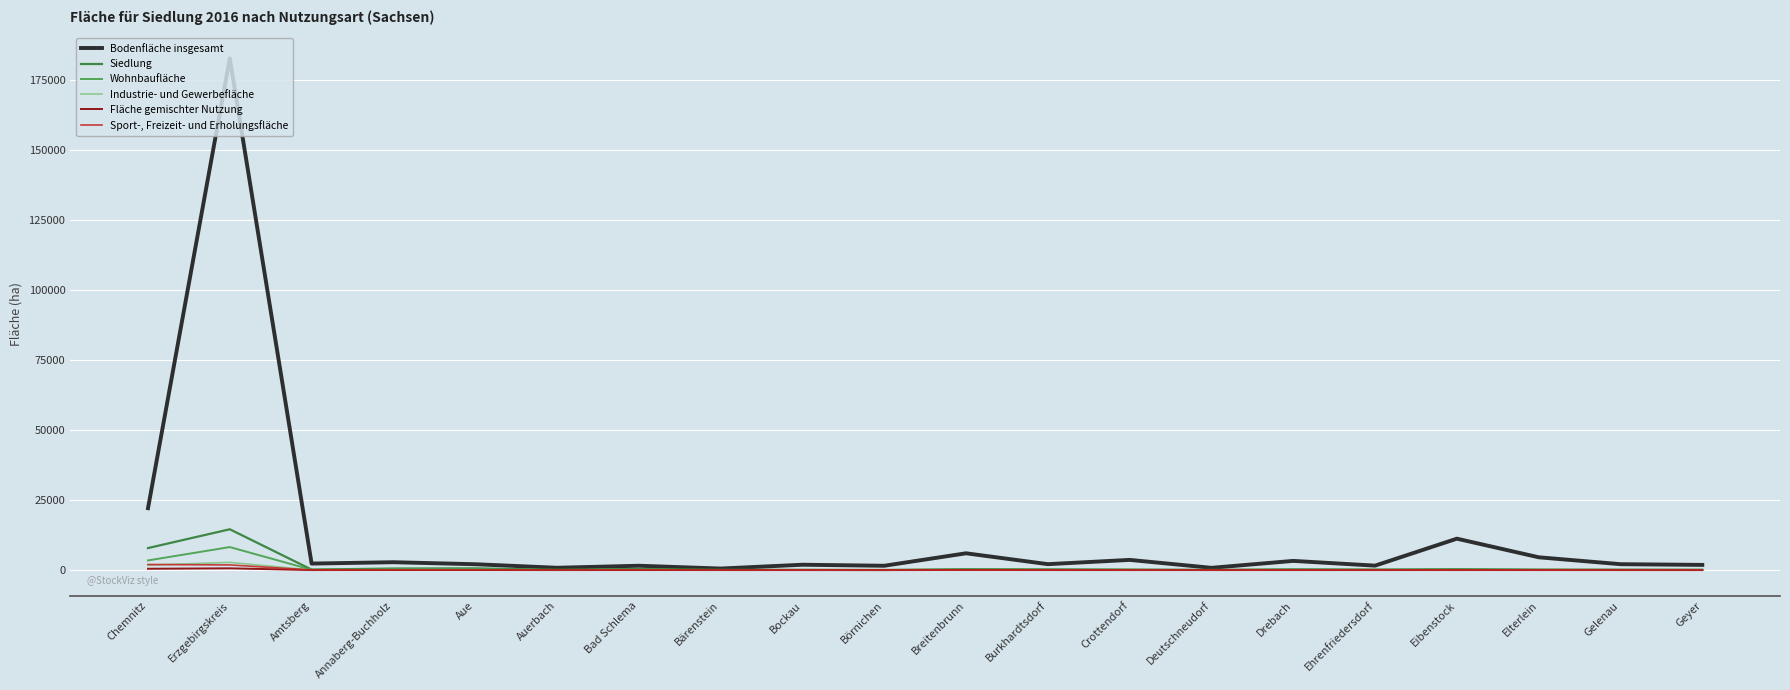

Rank the series by their maximum value, from highest to lowest.

Bodenfläche insgesamt, Siedlung, Wohnbaufläche, Industrie- und Gewerbefläche, Sport-, Freizeit- und Erholungsfläche, Fläche gemischter Nutzung